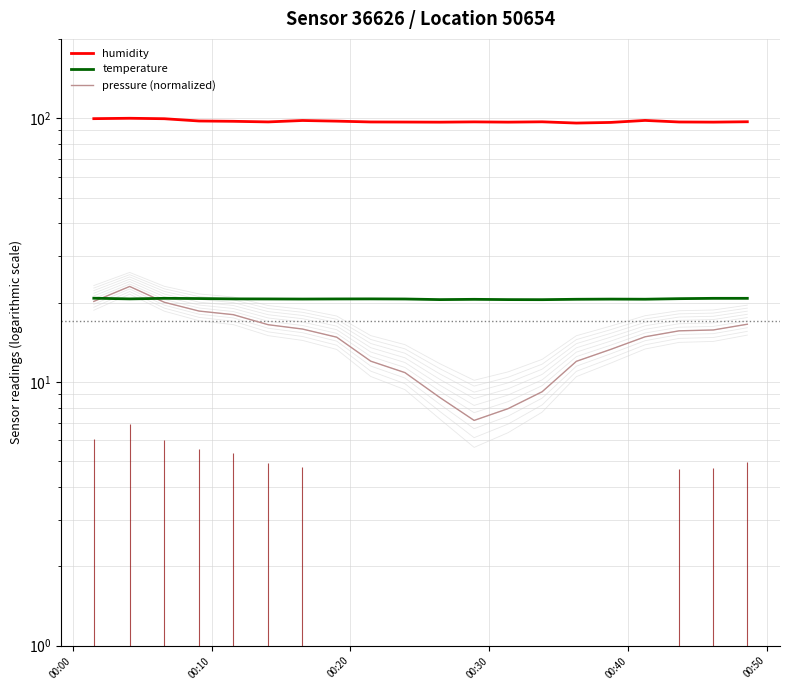

The value of temperature at 00:50 is 11.4. True or false?

False